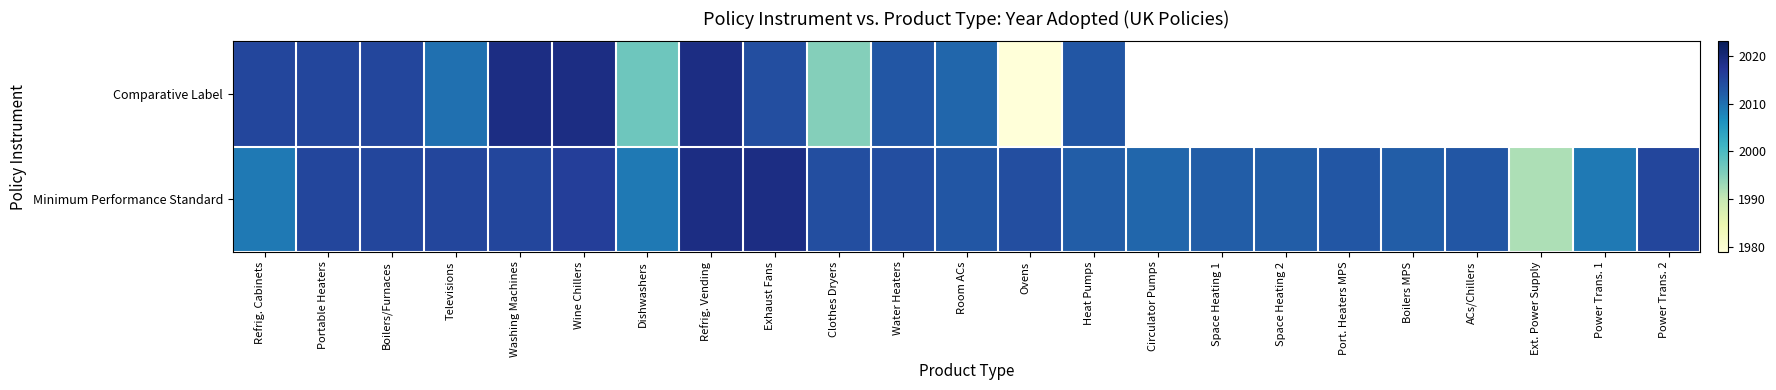

The value of Minimum Performance Standard at Port. Heaters MPS is 1357.9. True or false?

False